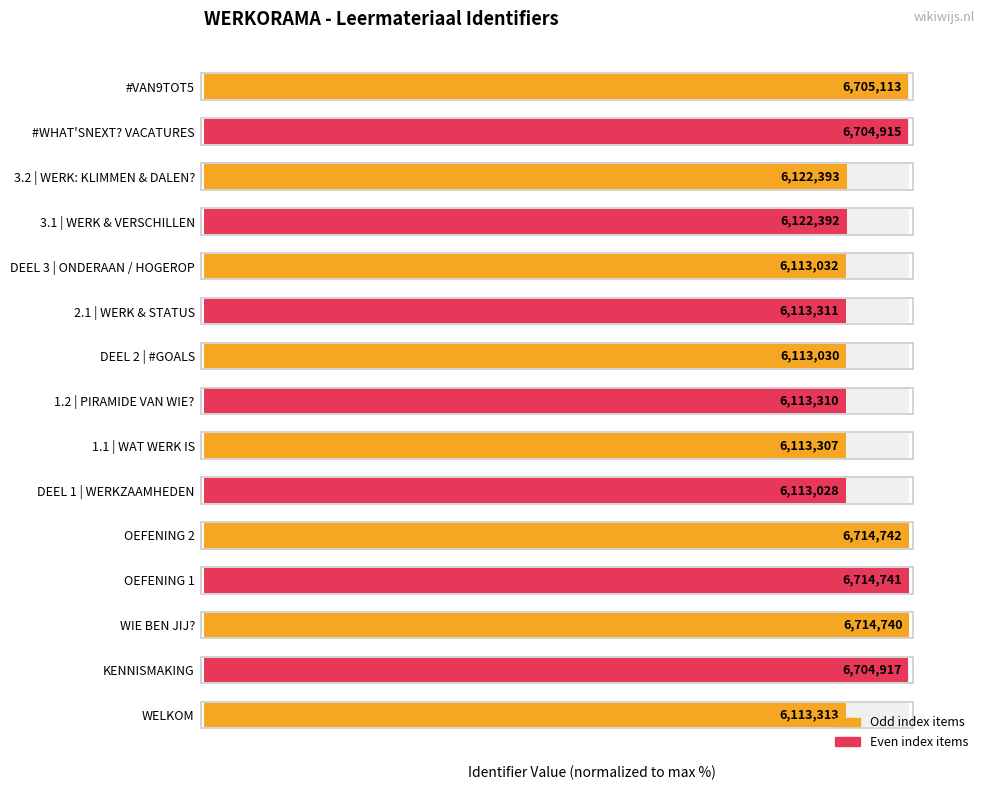

Rank the categories by value from highest to lowest.

OEFENING 2, OEFENING 1, WIE BEN JIJ?, #VAN9TOT5, KENNISMAKING, #WHAT'SNEXT? VACATURES, 3.2 | WERK: KLIMMEN & DALEN?, 3.1 | WERK & VERSCHILLEN, WELKOM, 2.1 | WERK & STATUS, 1.2 | PIRAMIDE VAN WIE?, 1.1 | WAT WERK IS, DEEL 3 | ONDERAAN / HOGEROP, DEEL 2 | #GOALS, DEEL 1 | WERKZAAMHEDEN